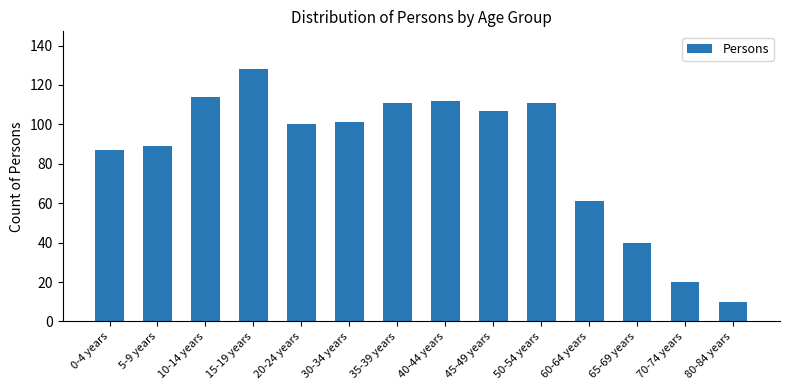

Does the chart contain stacked bars?

No